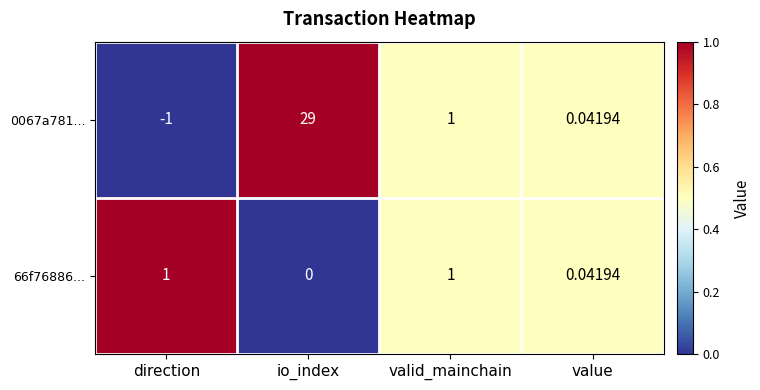

How many values in the 0067a781... series are below 1?

2